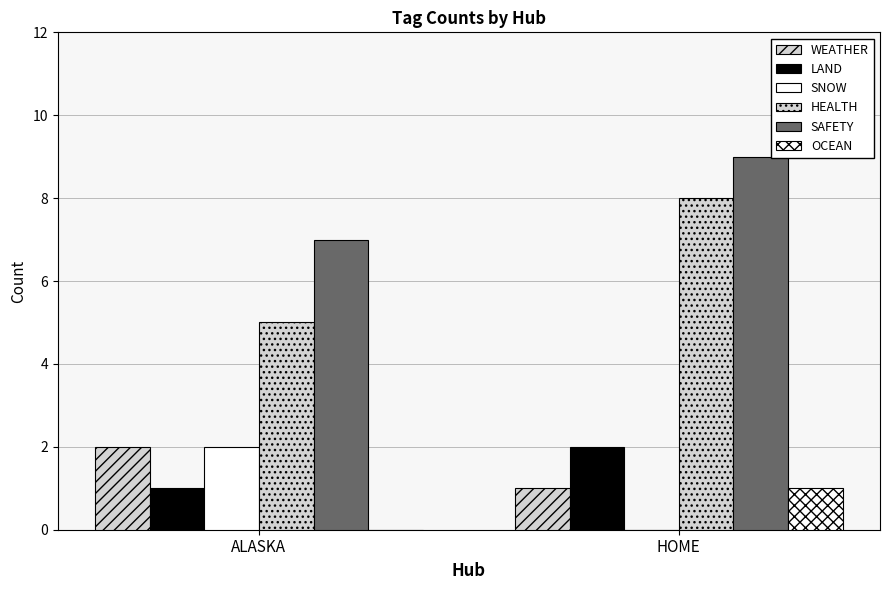

Is the value of OCEAN at ALASKA greater than the value of SNOW at HOME?

No